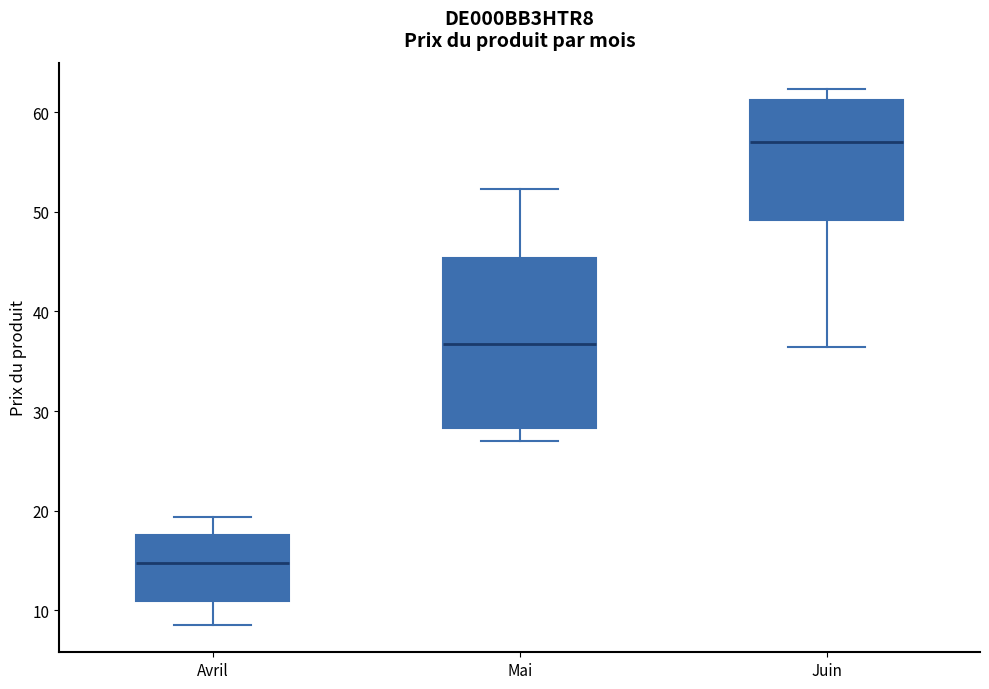

Which box's median line is the lowest?

Avril